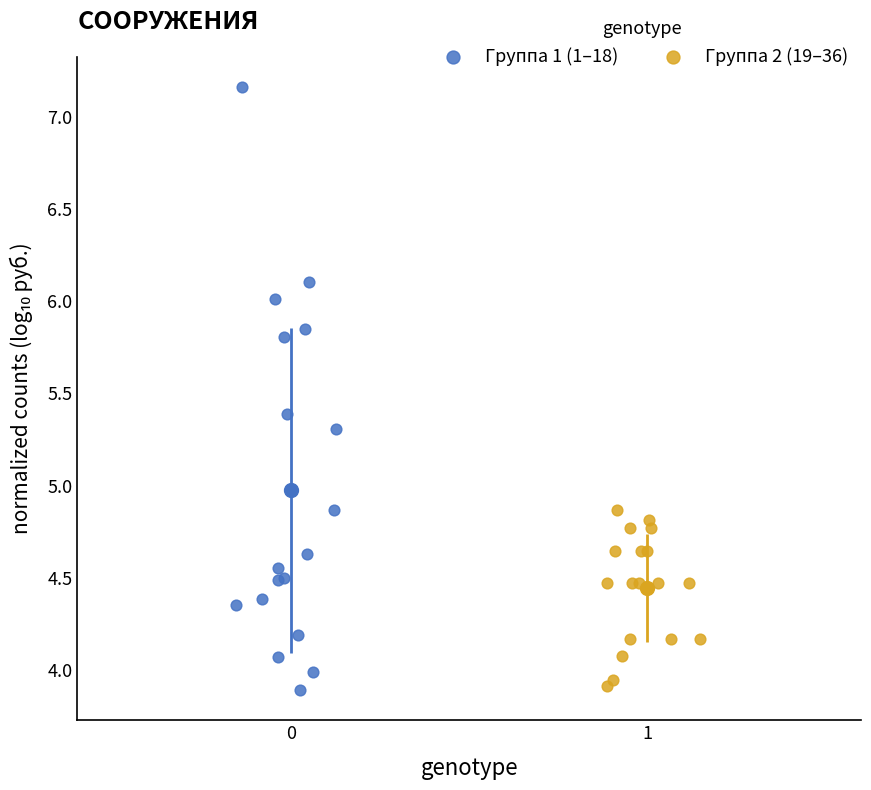

What are all the series names shown in the legend?

Группа 1 (1–18), Группа 2 (19–36)